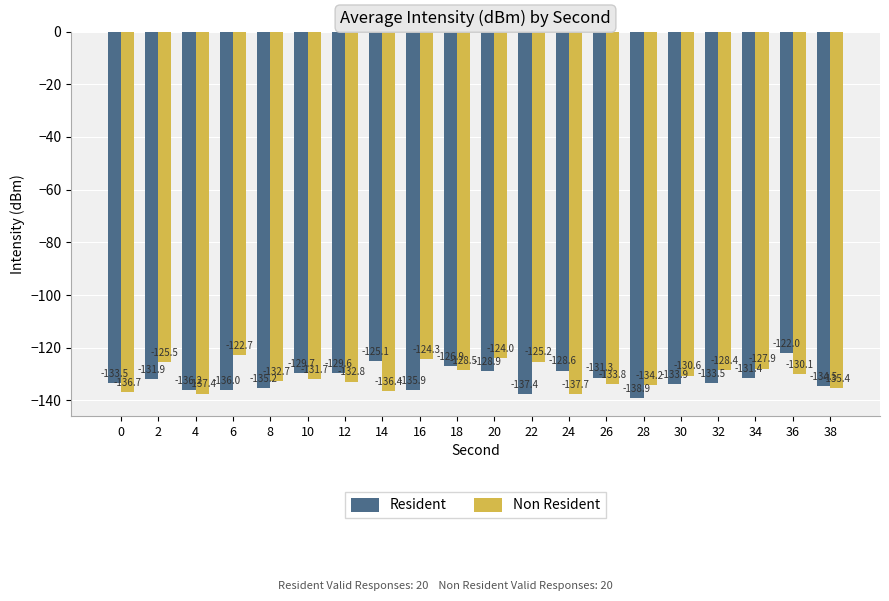

What is the approximate value of Resident at 22?

-137.4